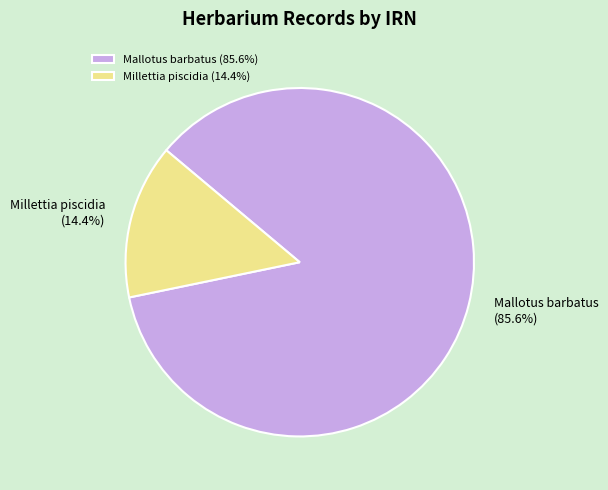

Is there a majority slice in this chart?

Yes